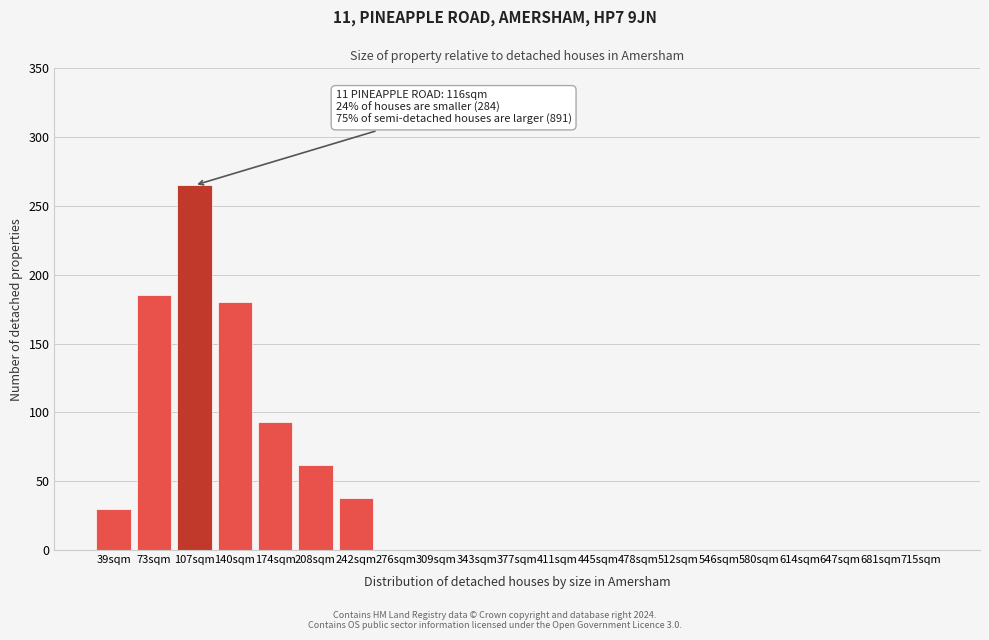

Reading left to right, transcribe all the data shown in this chart.

39sqm=30	73sqm=185	107sqm=265	140sqm=180	174sqm=93	208sqm=62	242sqm=38	276sqm=0	309sqm=0	343sqm=0	377sqm=0	411sqm=0	445sqm=0	478sqm=0	512sqm=0	546sqm=0	580sqm=0	614sqm=0	647sqm=0	681sqm=0	715sqm=0